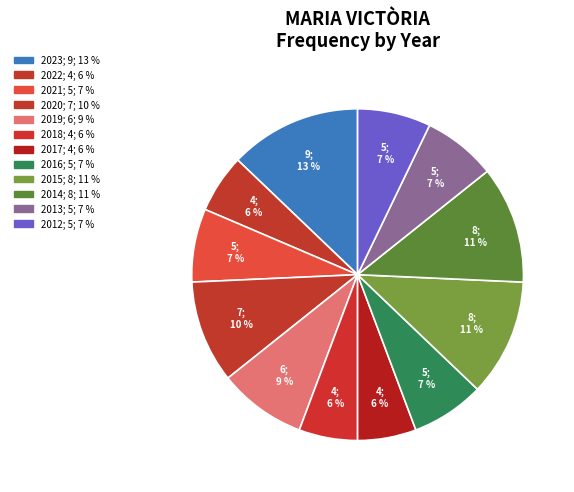

Is it true that 2012 is 7% of the pie?

True